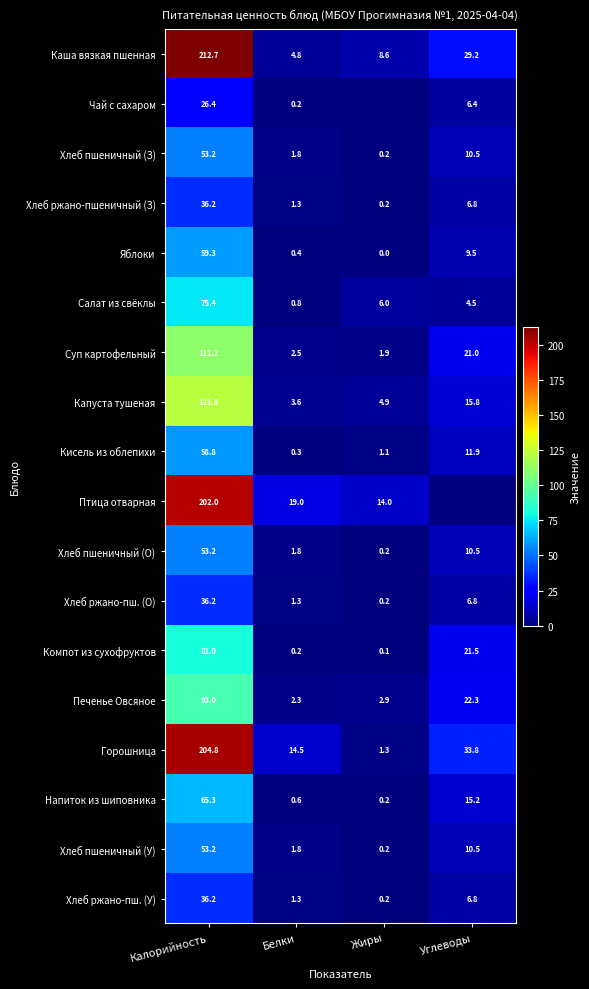

True or false: Хлеб ржано-пш. (О) has a value of 36.2 at Калорийность.

True